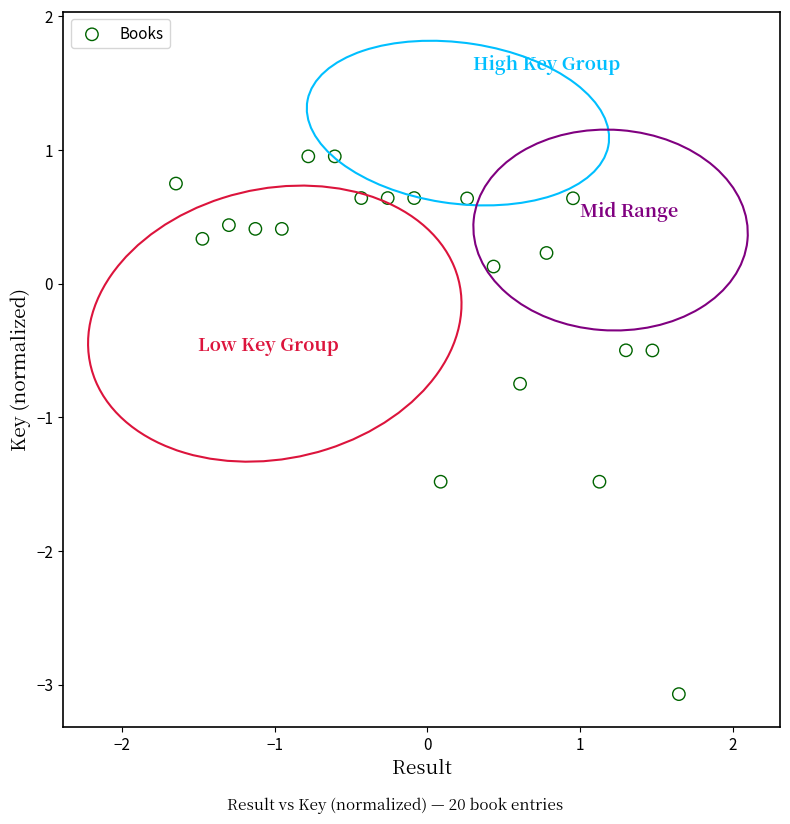

What Y value in the scatter plot is closest to -1?

-0.7